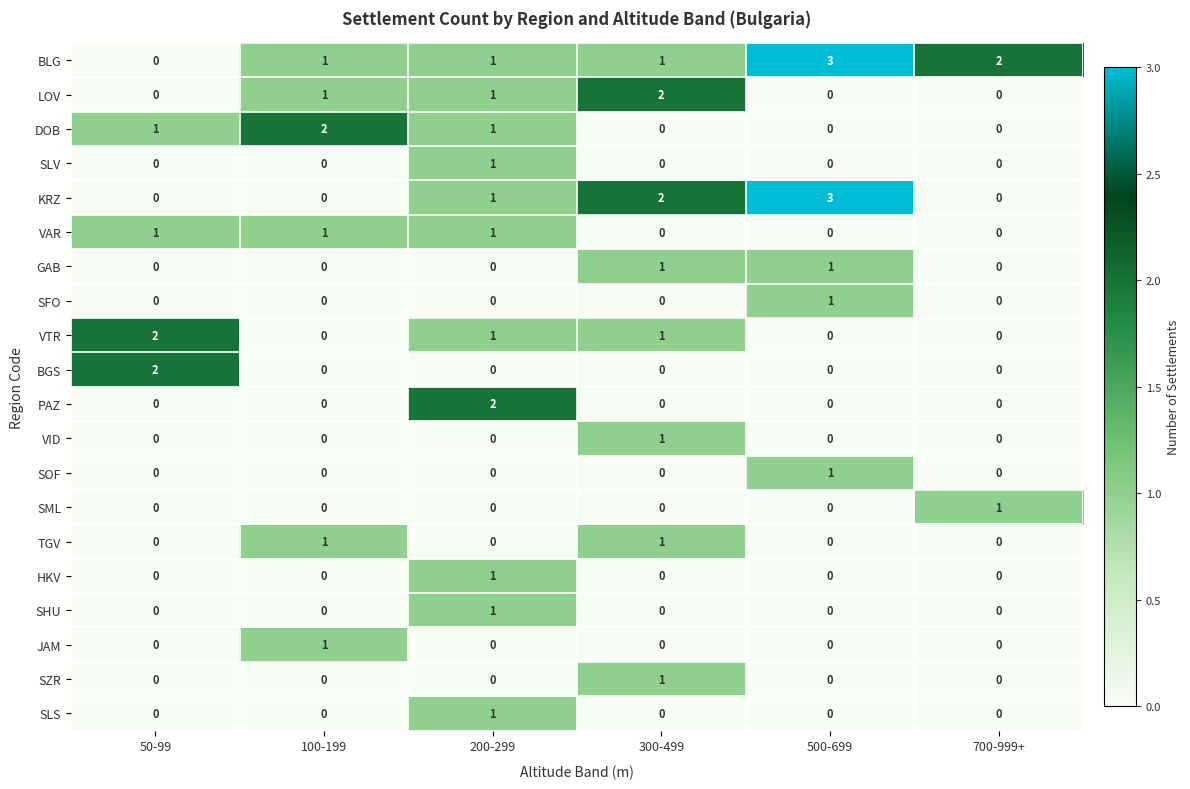

Count the DOB values in the range 0 to 1.

5